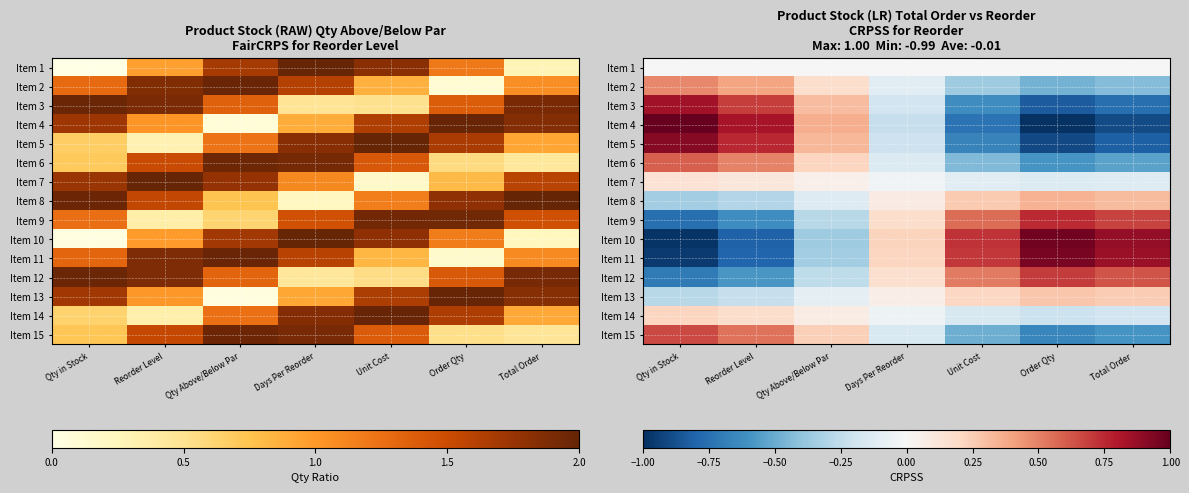

Is it true that Item 8 equals -0.1 at Qty Above/Below Par?

True